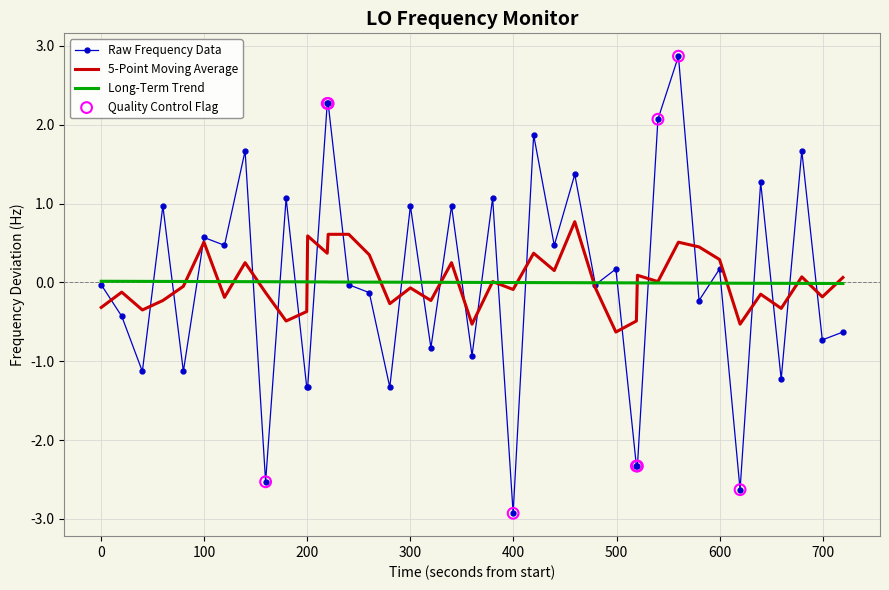

List the series in order of their peak value, lowest first.

Long-Term Trend, 5-Point Moving Average, Raw Frequency Data